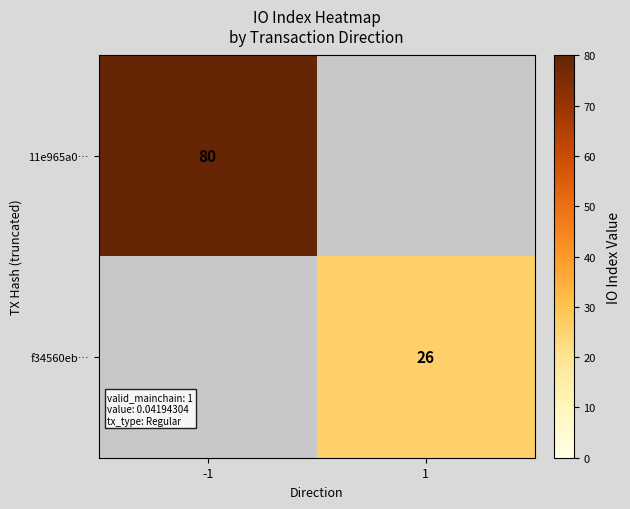

True or false: 11e965a0… has a value of 80 at -1.

True